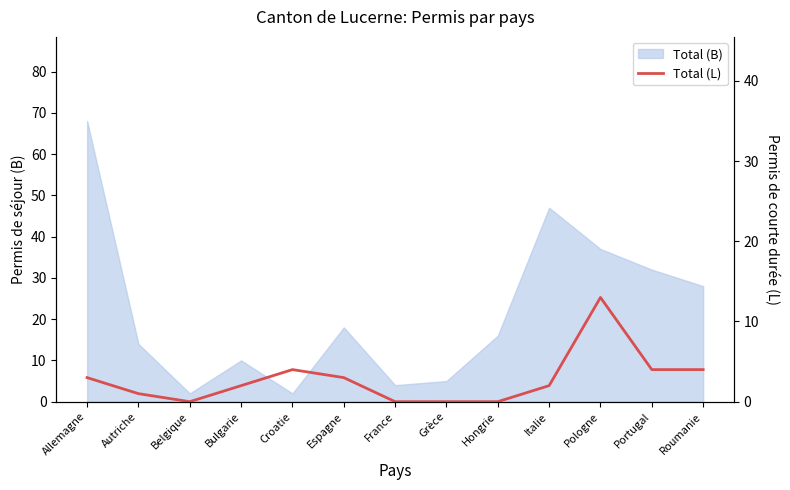

What position from the left is Croatie?

5